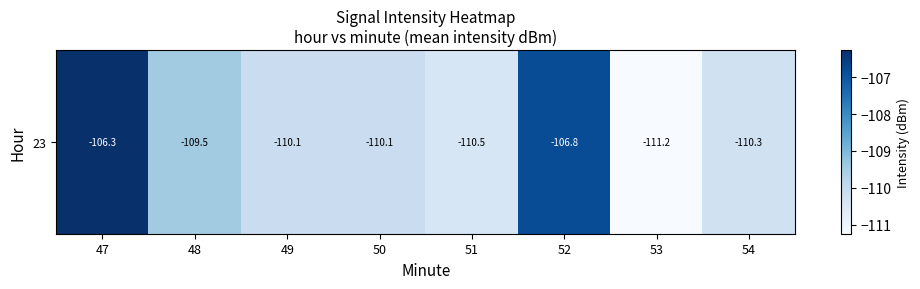

True or false: the data shows -110.3 at 54.

True